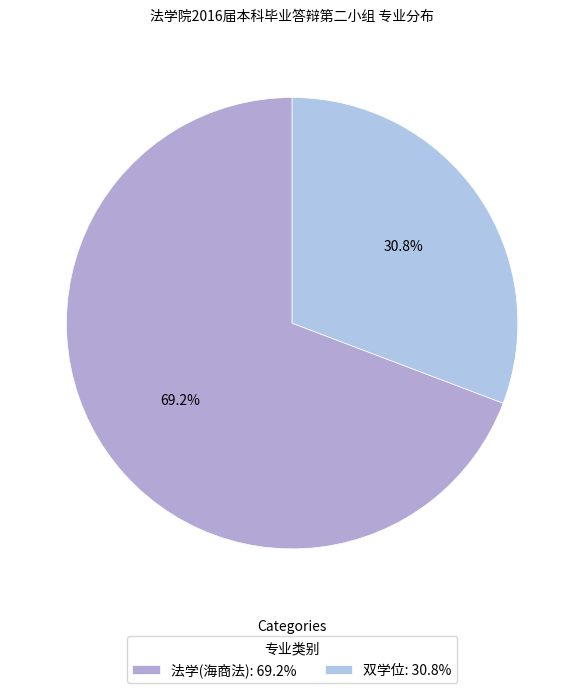

Which slice is the largest?

法学(海商法)